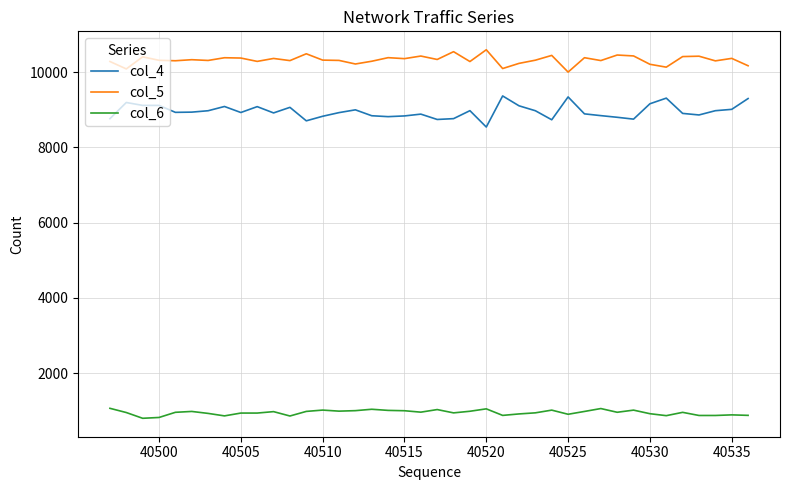

What is the difference between the maximum and minimum values in the col_6 series?

265